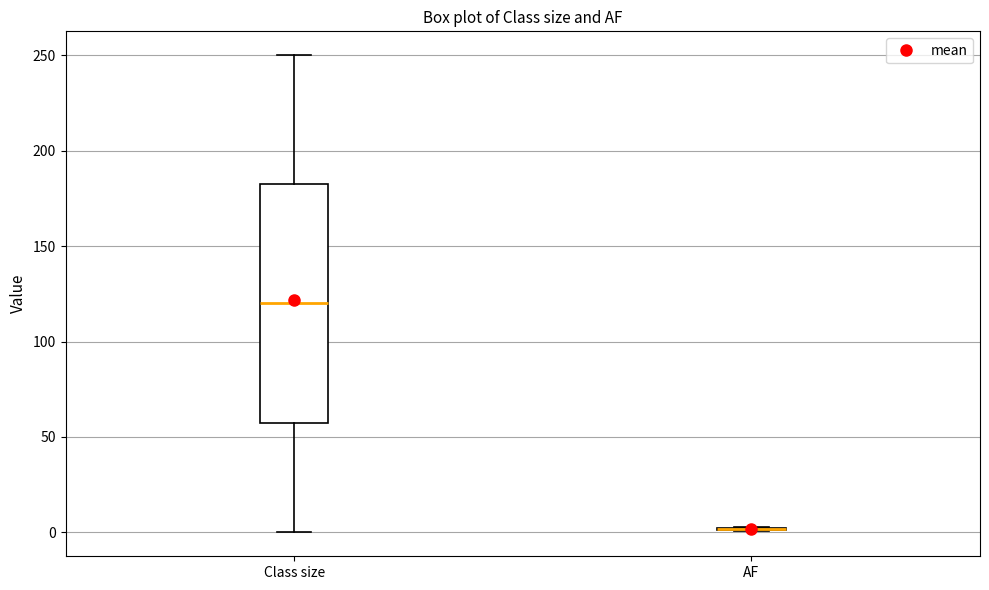

Reading left to right, transcribe this box plot: for each box, give where its median line is, the range the box spans, and where its two whiskers end, as read against the y-axis. The values are not printed on the chart, so give them approximately, as read against the axis.

Class size: median 120, box 60 to 185, whiskers 0 to 250
AF: box collapsed to a line at 0, whiskers 0 to 5